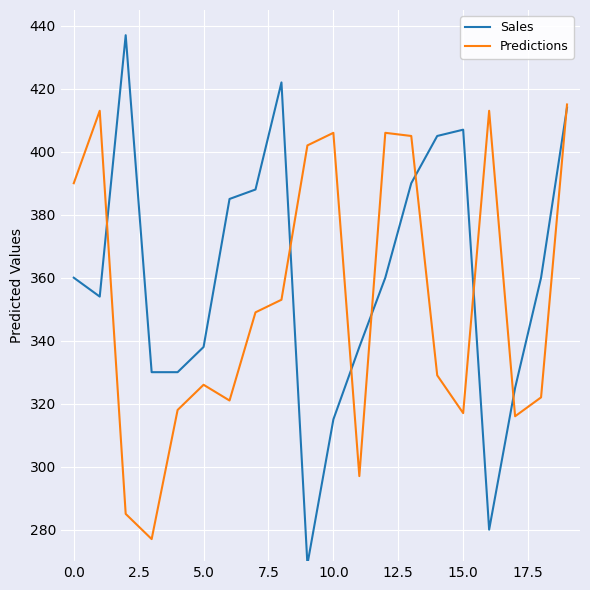

Which series has the largest total across all categories?

Sales